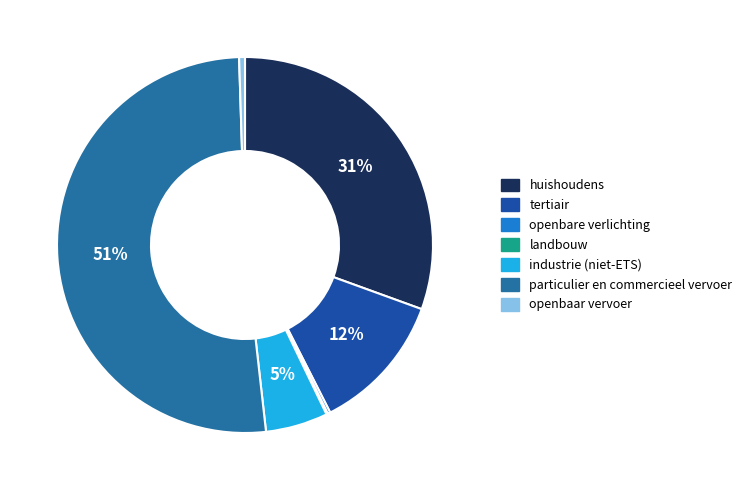

Rank the categories by value from highest to lowest.

particulier en commercieel vervoer, huishoudens, tertiair, industrie (niet-ETS), openbaar vervoer, openbare verlichting, landbouw